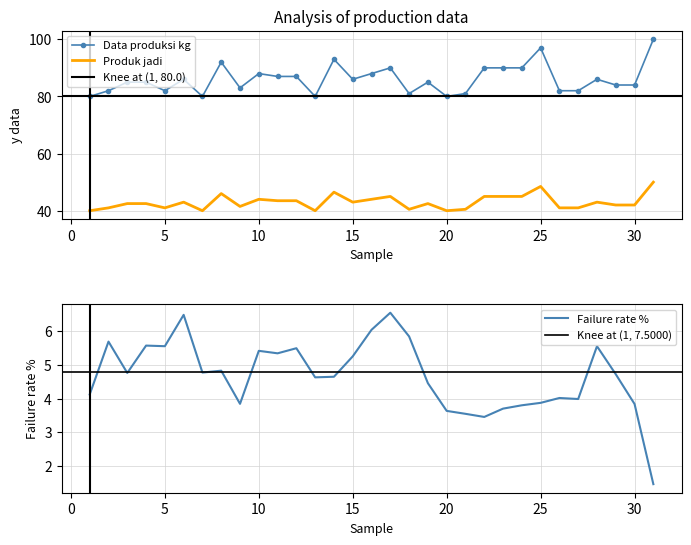

Rank the series by their average value, from lowest to highest.

Produk jadi, Data produksi kg